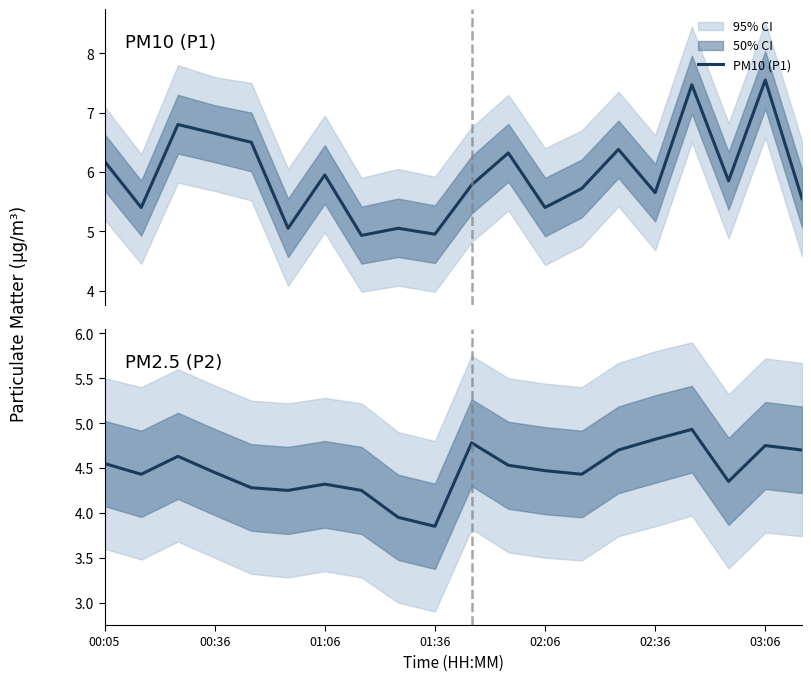

What is the lowest value of the PM10 (P1) series?

4.9